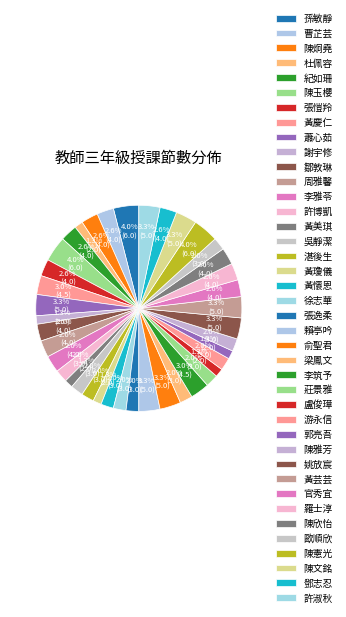

To the nearest percent, what is the combined percentage of 曹芷芸 and 紀如珊?

5%